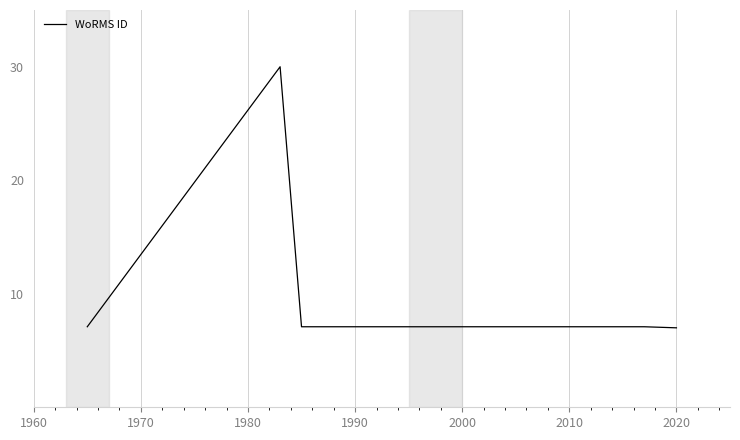

The chart shows a value of 12.3 at 1950. True or false?

False